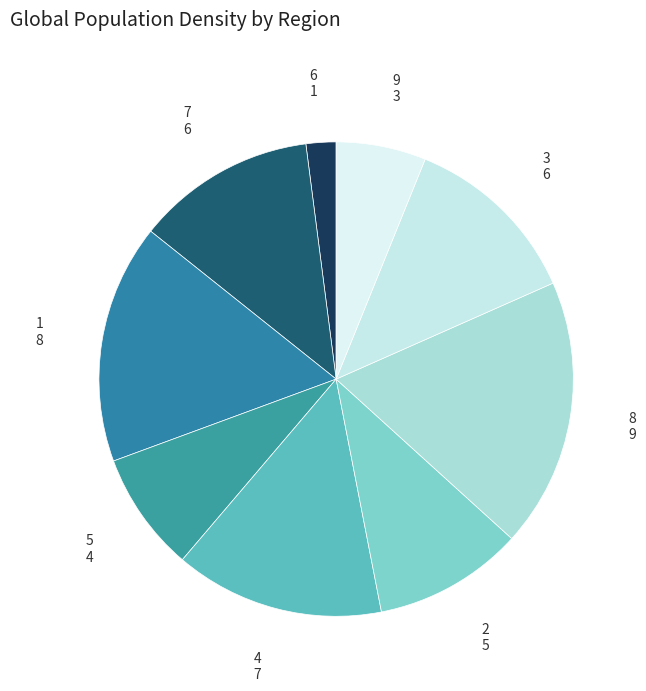

Is 1 the majority of the pie?

No